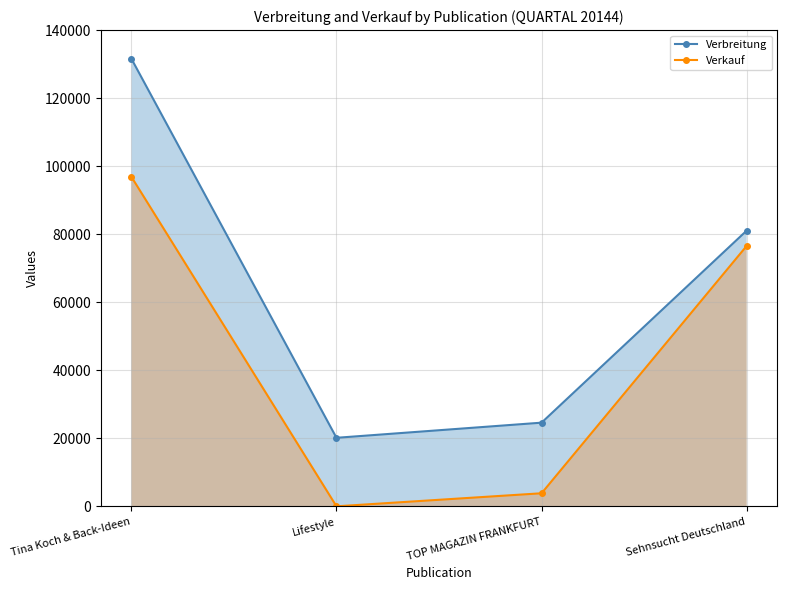

What is the value of the Verkauf point at the 1st from the left?

96870